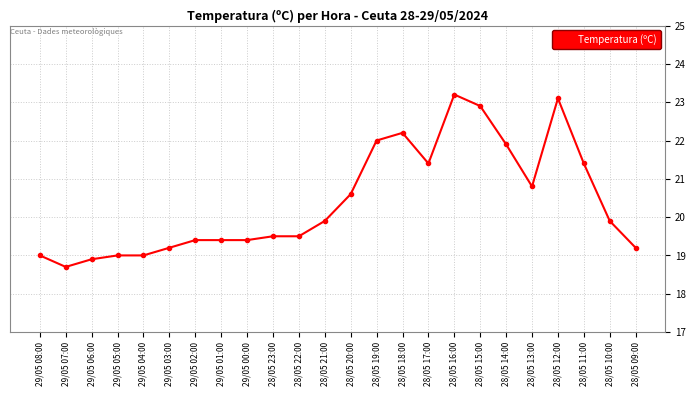

What is the label of the 13th point from the right?

28/05 21:00